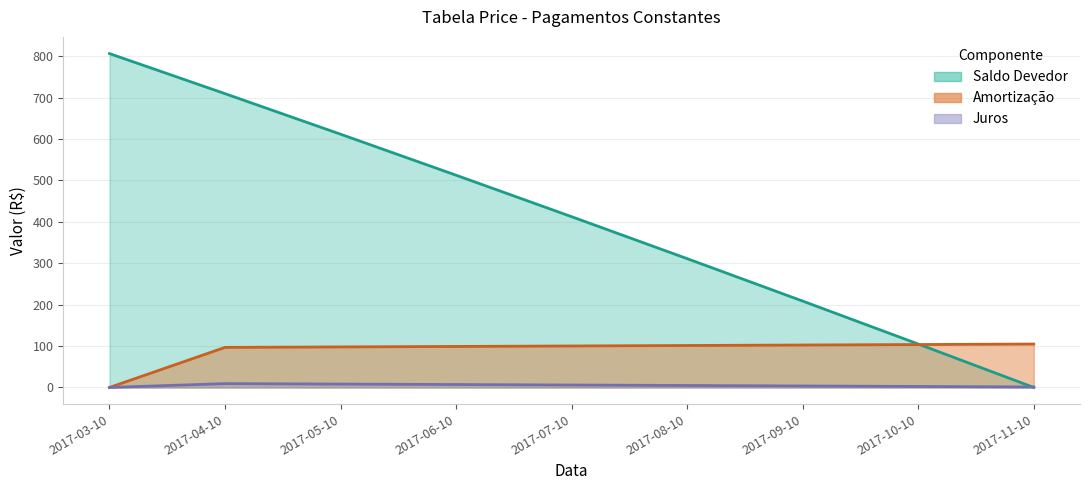

The value of Juros at 2017-03-10 is 0.0. True or false?

True